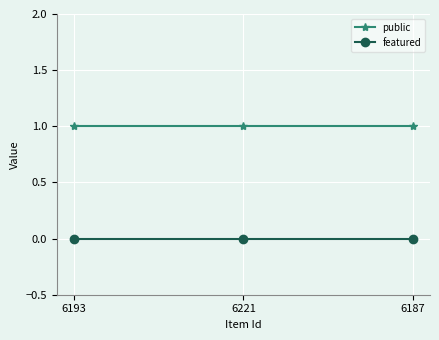

Reading right to left, list all the values displayed in this chart.

public: 6187=1	6221=1	6193=1
featured: 6187=0	6221=0	6193=0